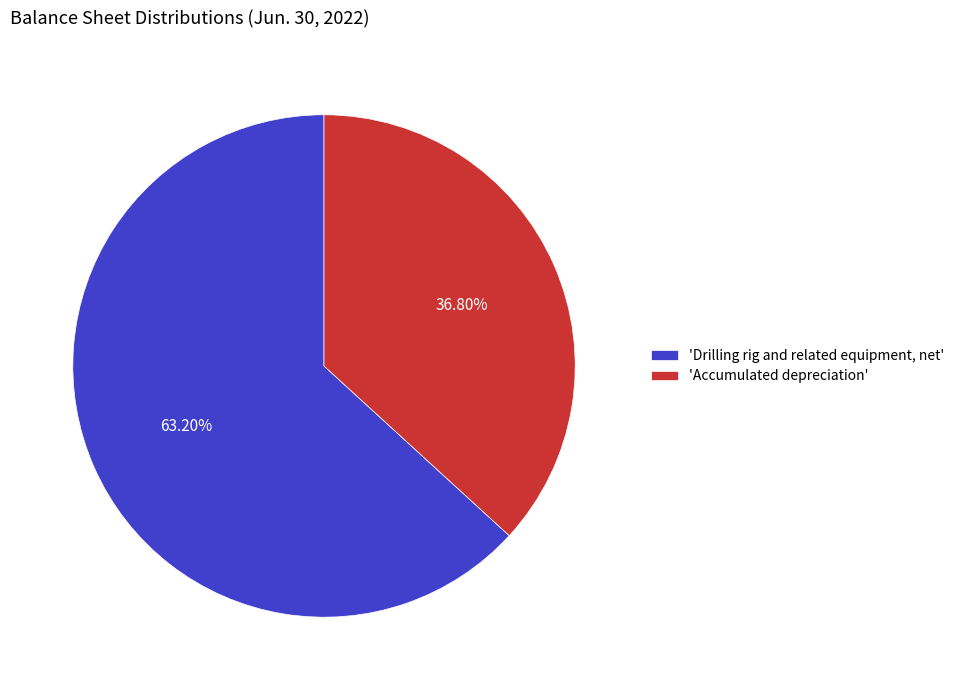

What is the ratio of the value at 'Accumulated depreciation' to the value at 'Drilling rig and related equipment, net'?

0.6